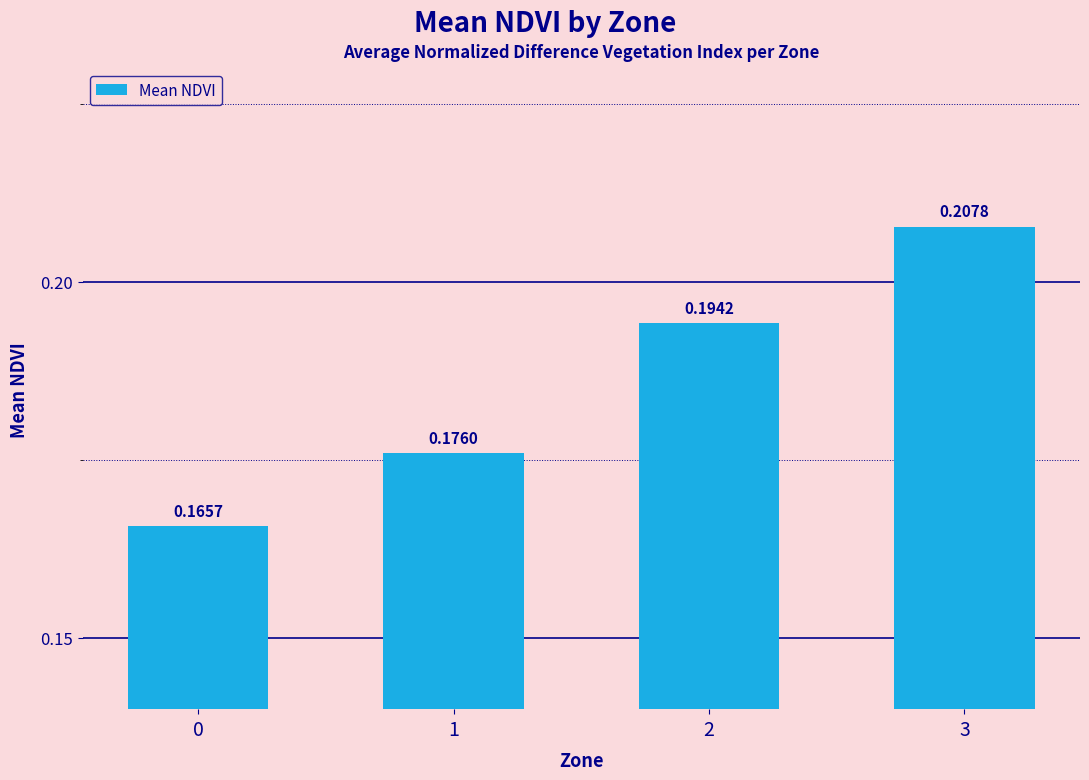

Which has a higher value, 2 or 3?

3